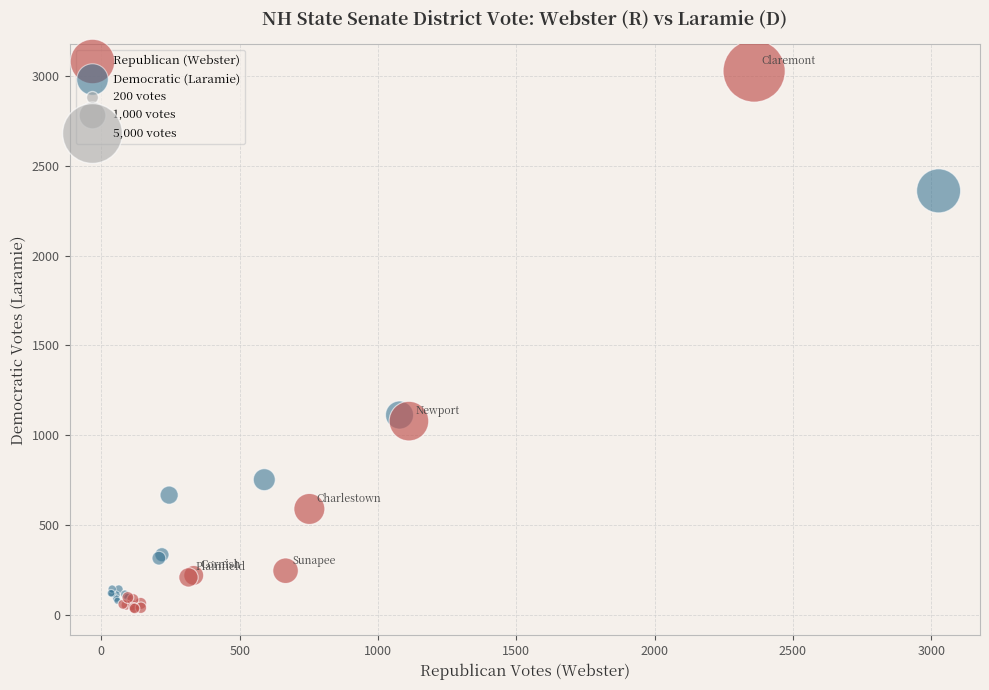

Which series reaches the maximum Y coordinate?

Republican (Webster)